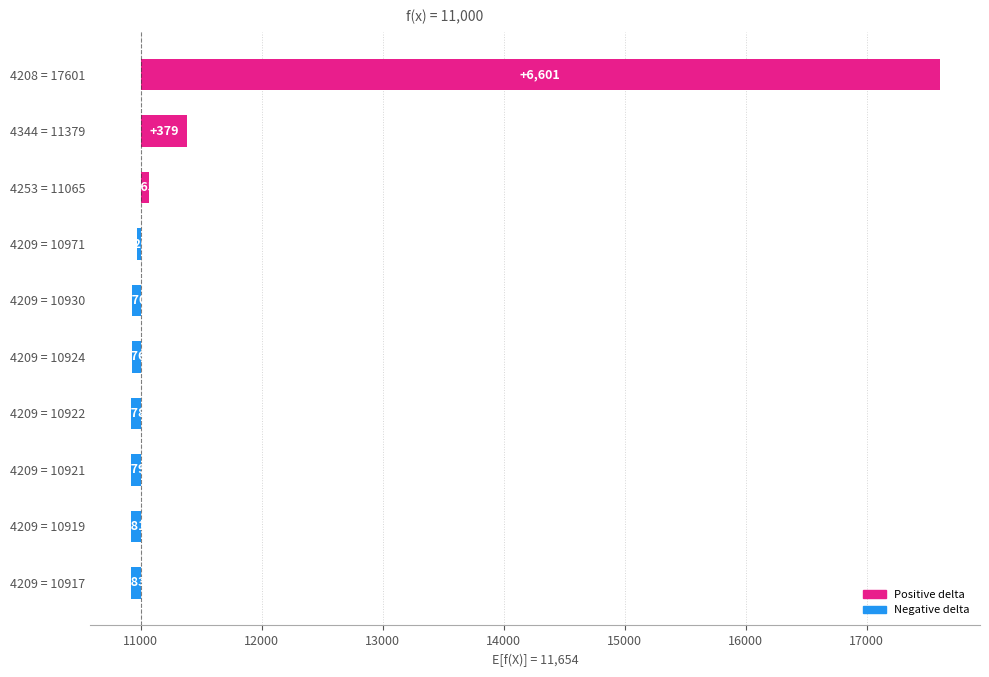

Which has a higher value, 4209 = 10917 or 4209 = 10919?

4209 = 10919